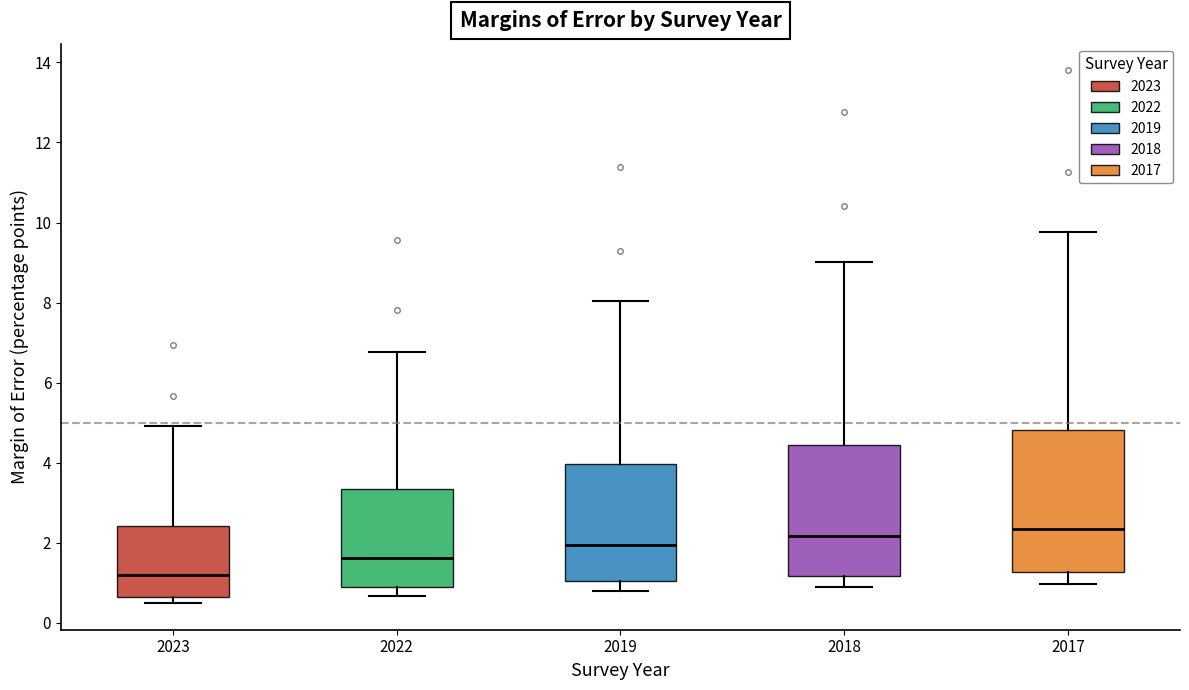

Which box has the lowest median line?

2023